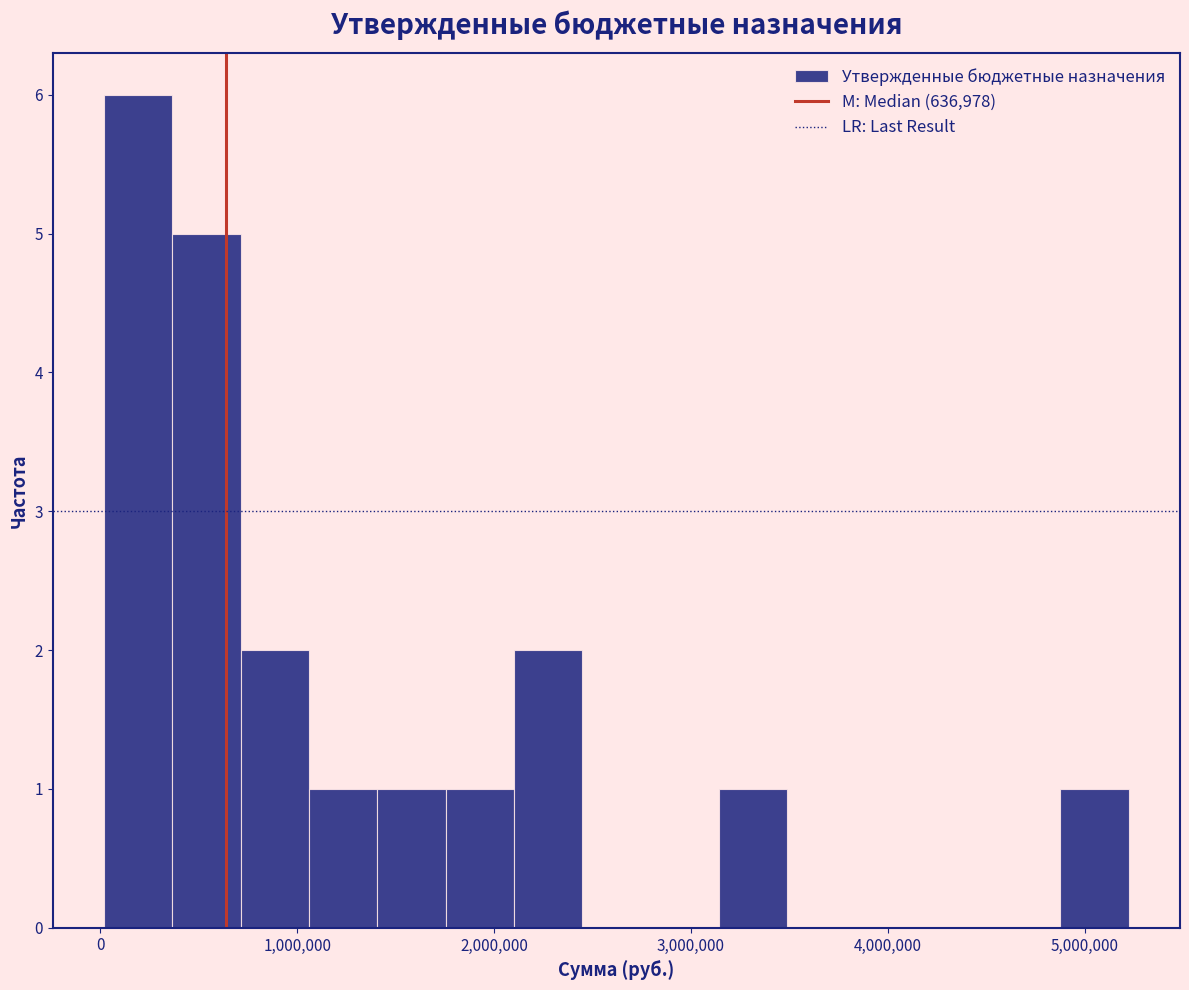

Read against the x-axis, roughly where is the centre of the tallest bar?

200000